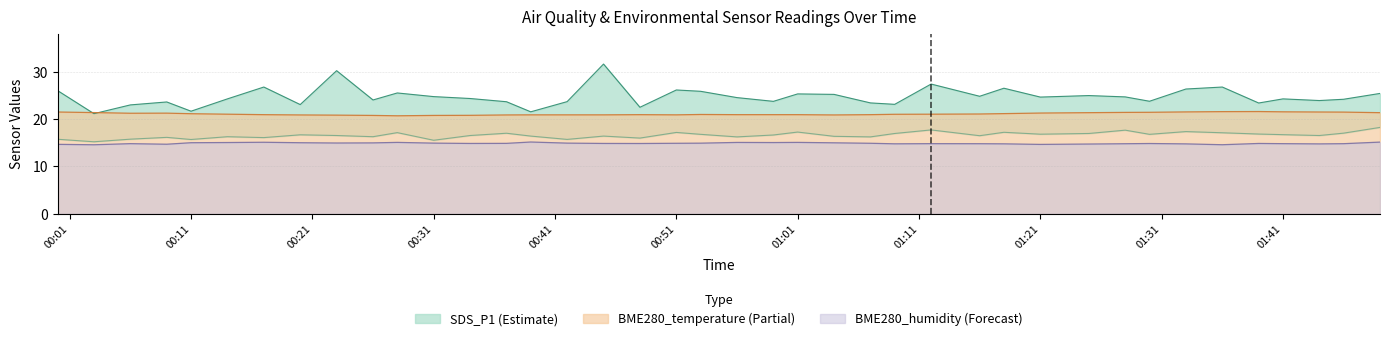

How many times do BME280_temperature and SDS_P1 cross each other?

2